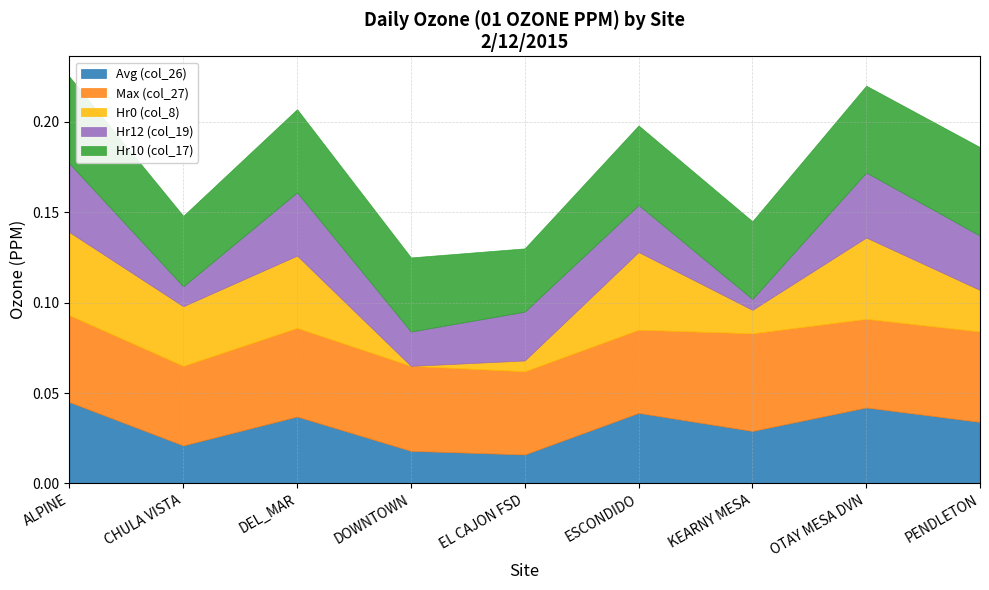

Which series has the largest range (max minus min)?

Hr0 (col_8)